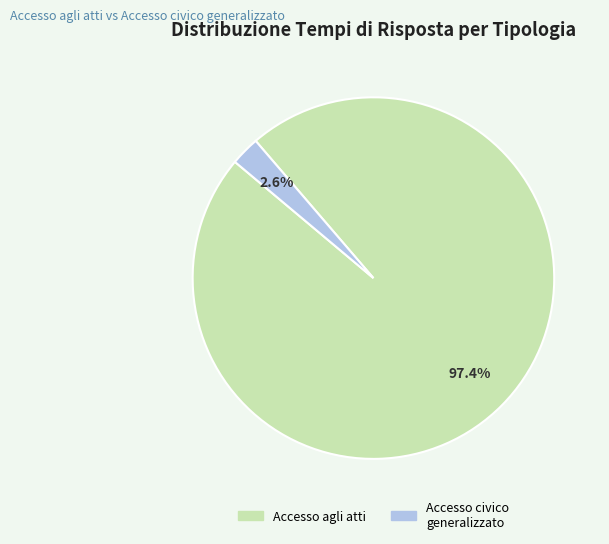

Between Accesso civico generalizzato and Accesso agli atti, which is larger?

Accesso agli atti